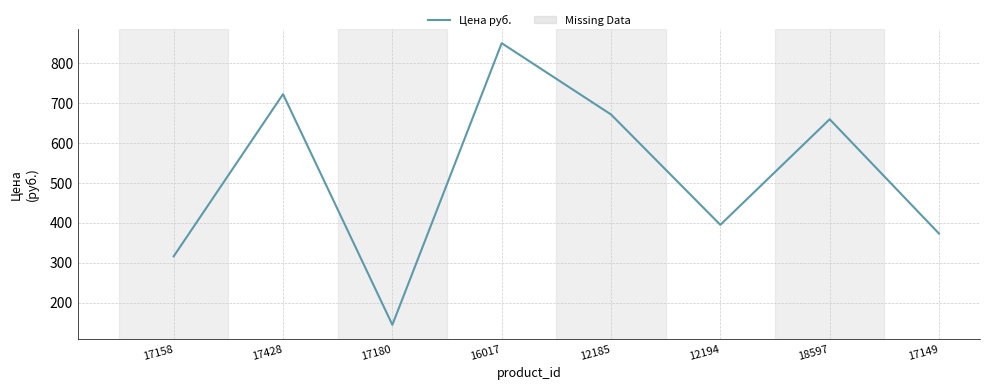

At which label does the data first exceed 660?

17428